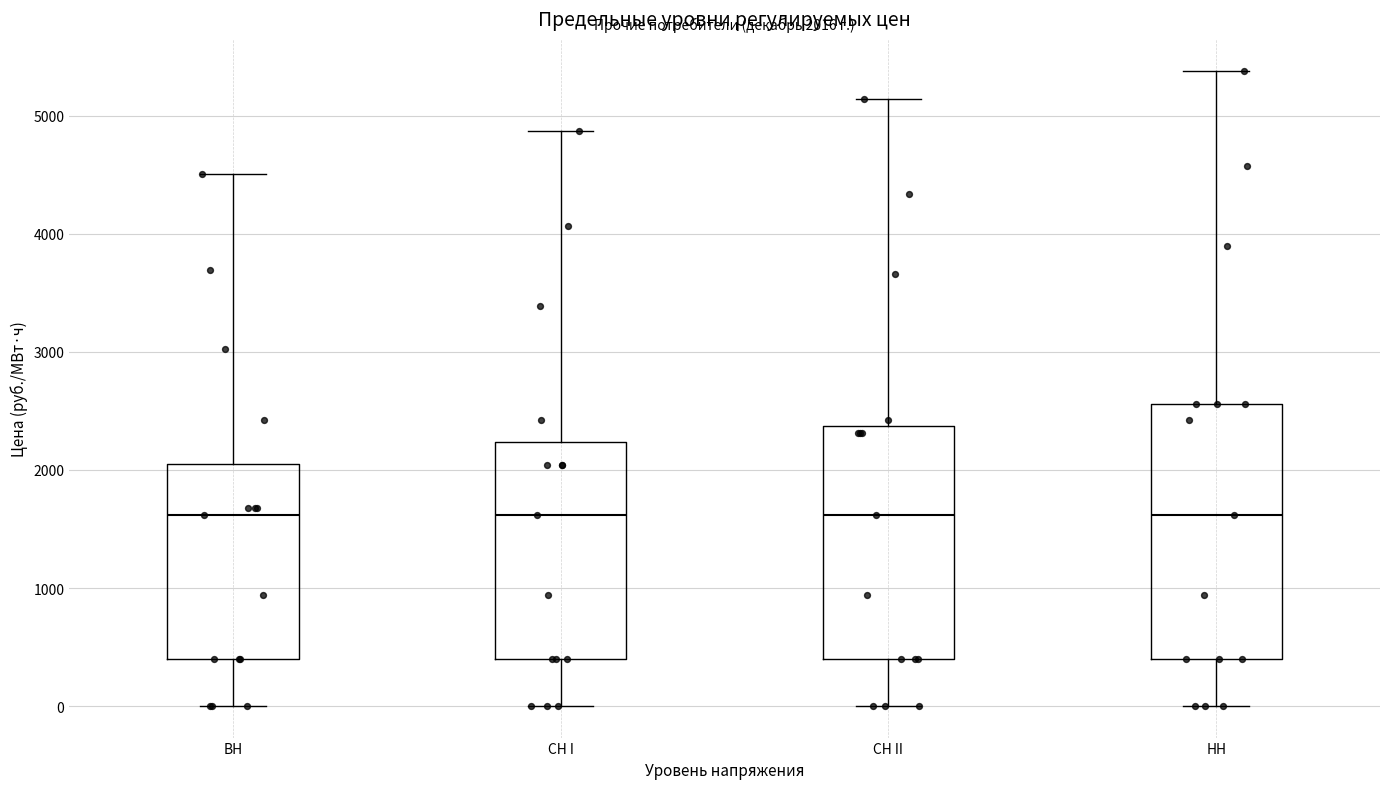

Comparing the boxes themselves (not the whiskers), which one is the tallest?

НН